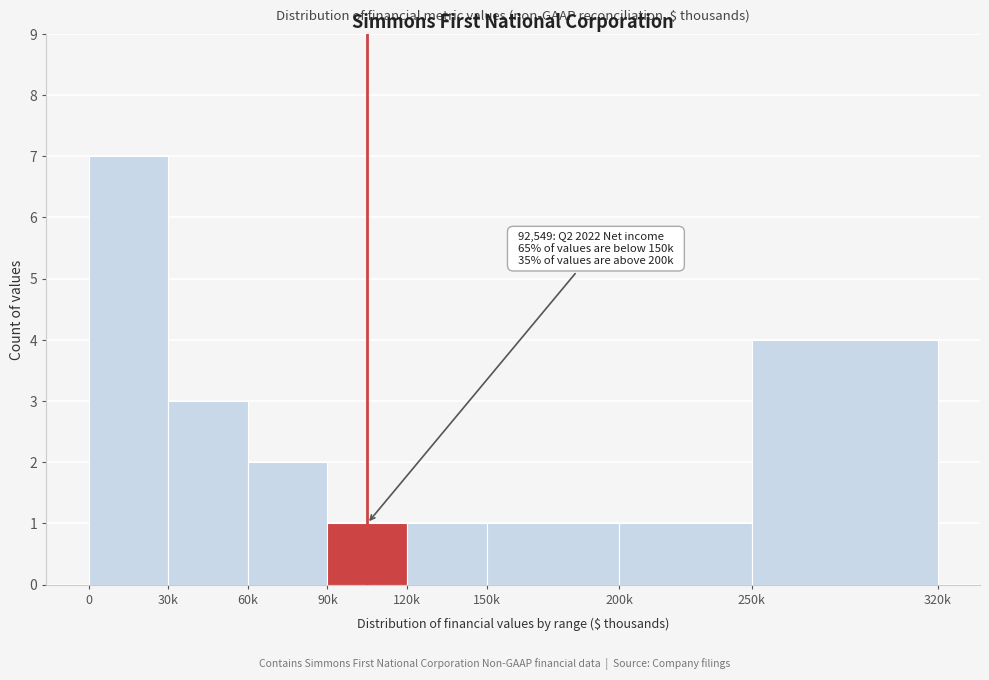

Reading left to right, what are all the values shown in this chart?

7	3	2	1	1	1	1	4